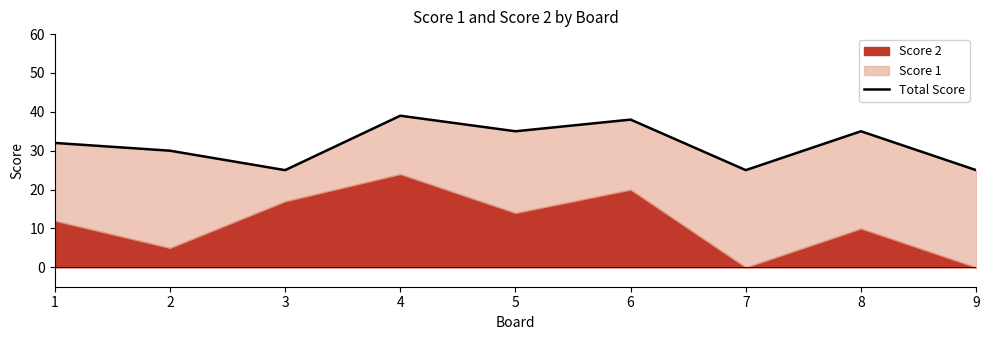

What is the maximum value shown in the chart?

39